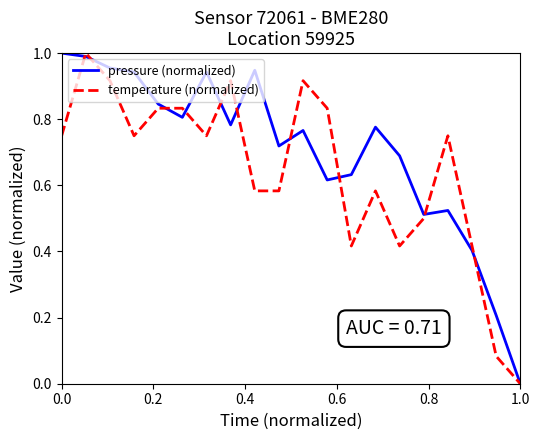

True or false: pressure (normalized) and temperature (normalized) intersect in this chart.

True